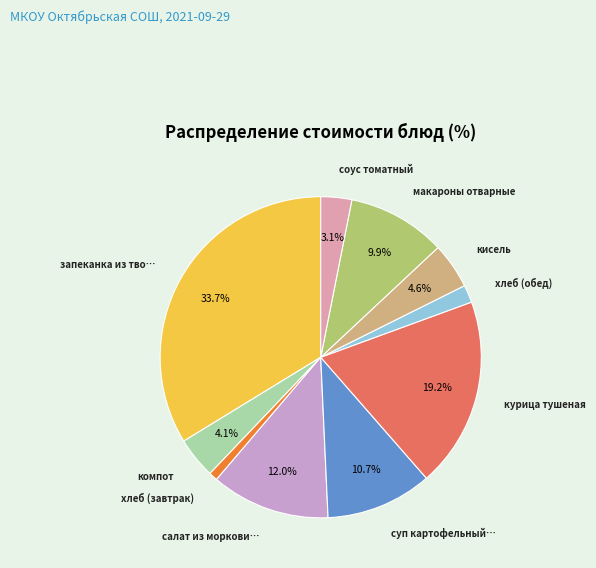

How many slices are in this pie chart?

10